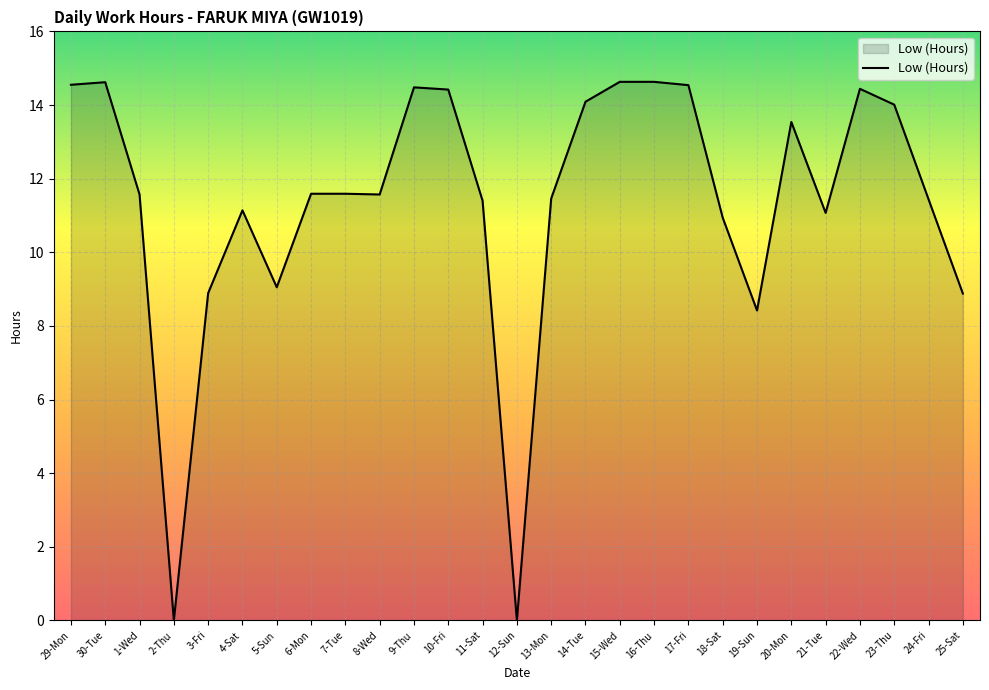

What is the change in value from 3-Fri to 14-Tue?

+5.2